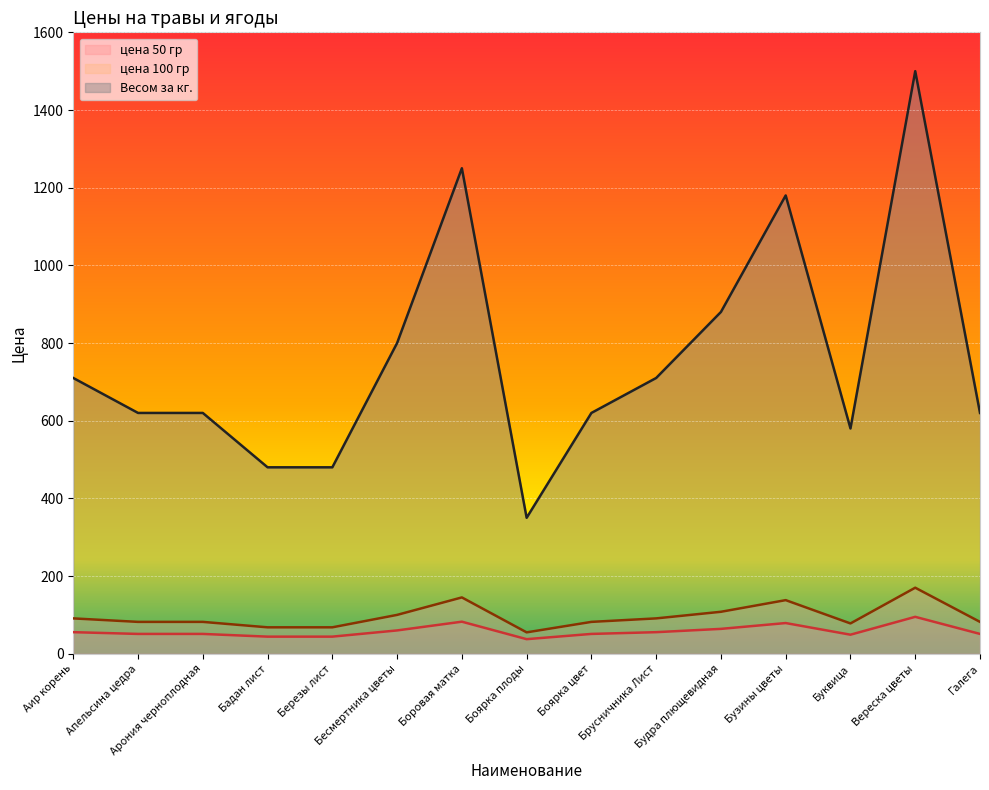

Rank the series at Буквица from lowest to highest value.

цена 50 гр, цена 100 гр, Весом за кг.